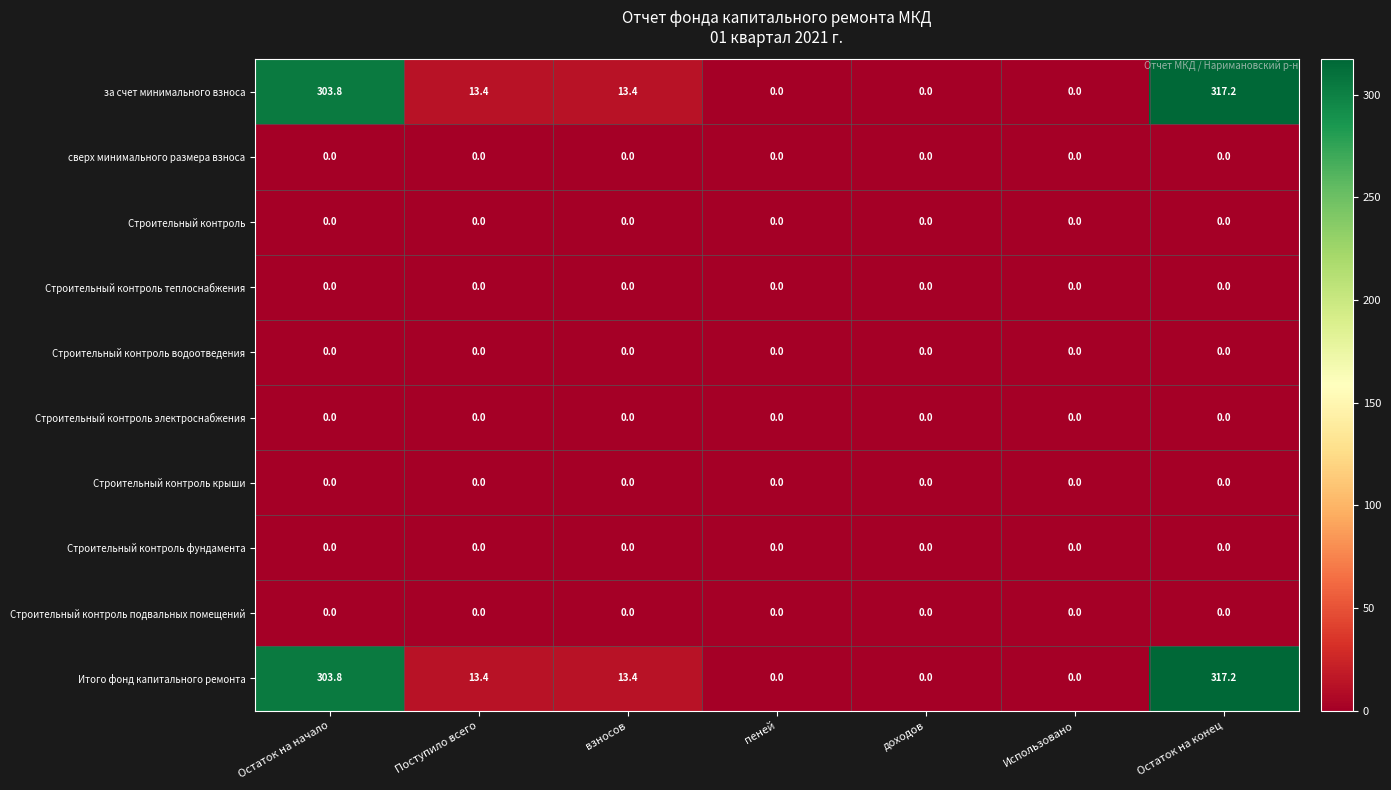

What is the total value across all series at взносов?

26.8